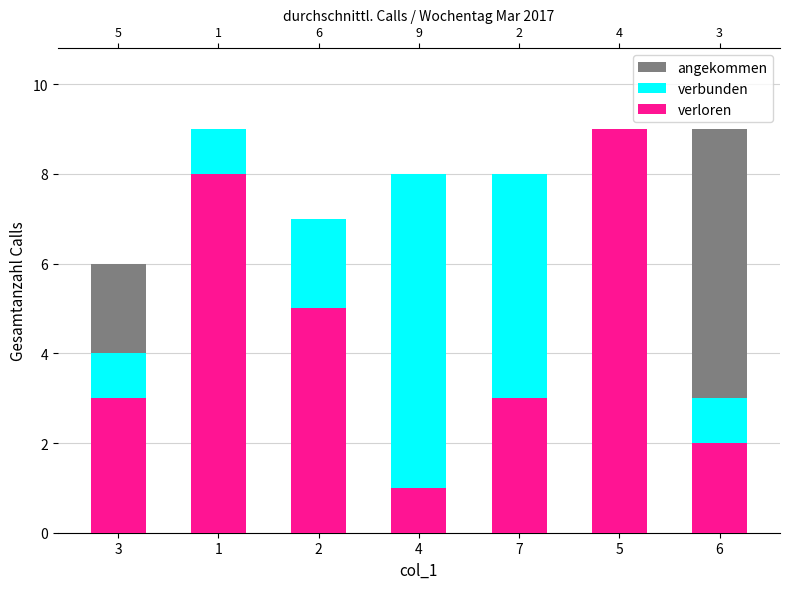

How many values in the verloren series exceed 3?

3